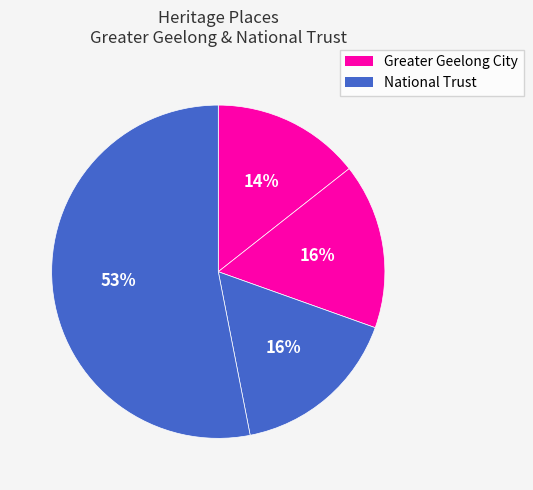

How many segments does this pie chart have?

4